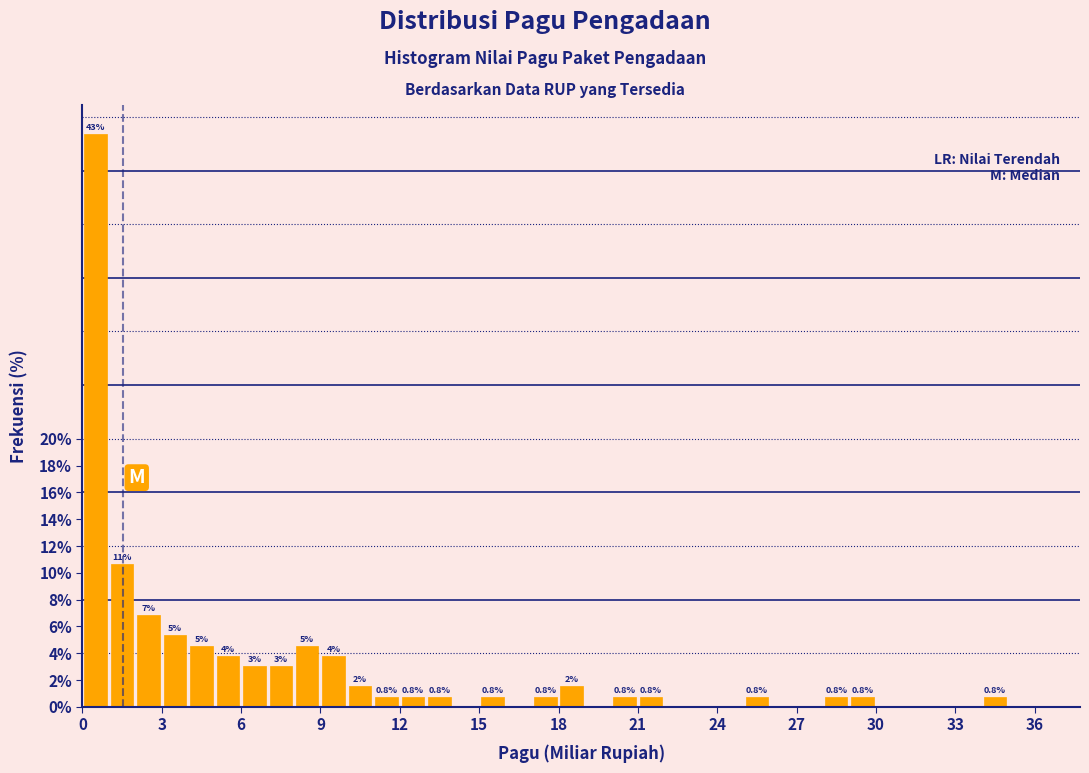

Read against the x-axis, roughly where is the centre of the tallest bar?

0.5